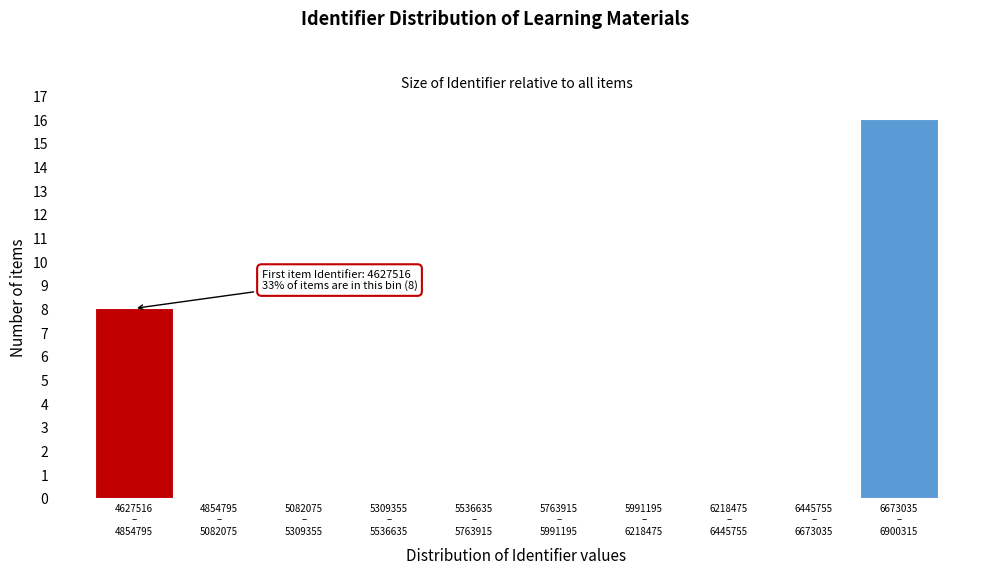

What is the sum of all values?

24